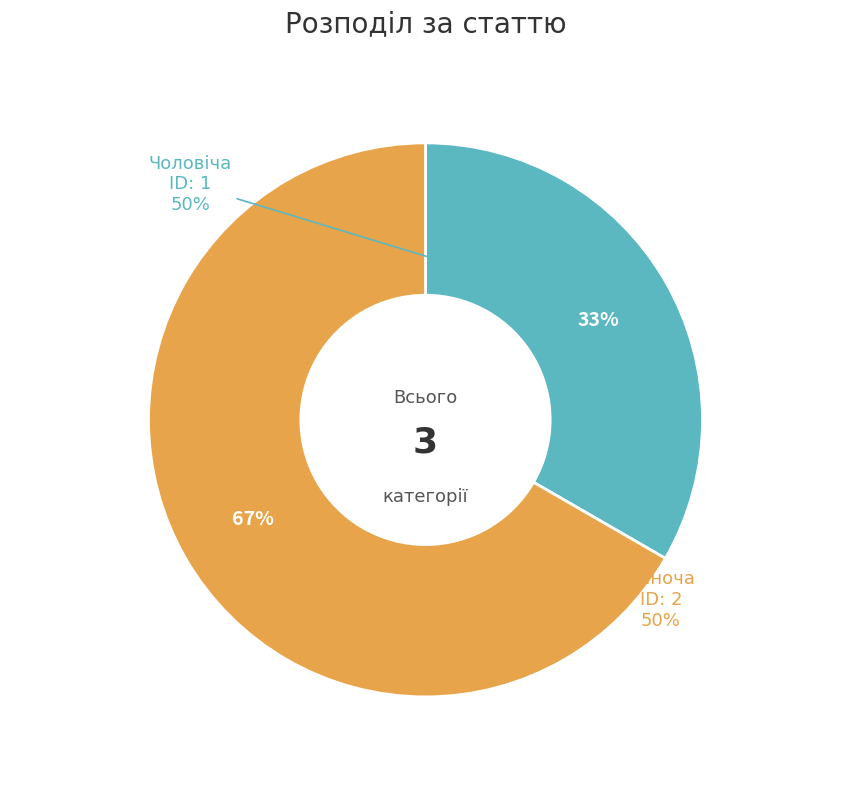

Combined, do Жіноча and Чоловіча account for over 50%?

Yes